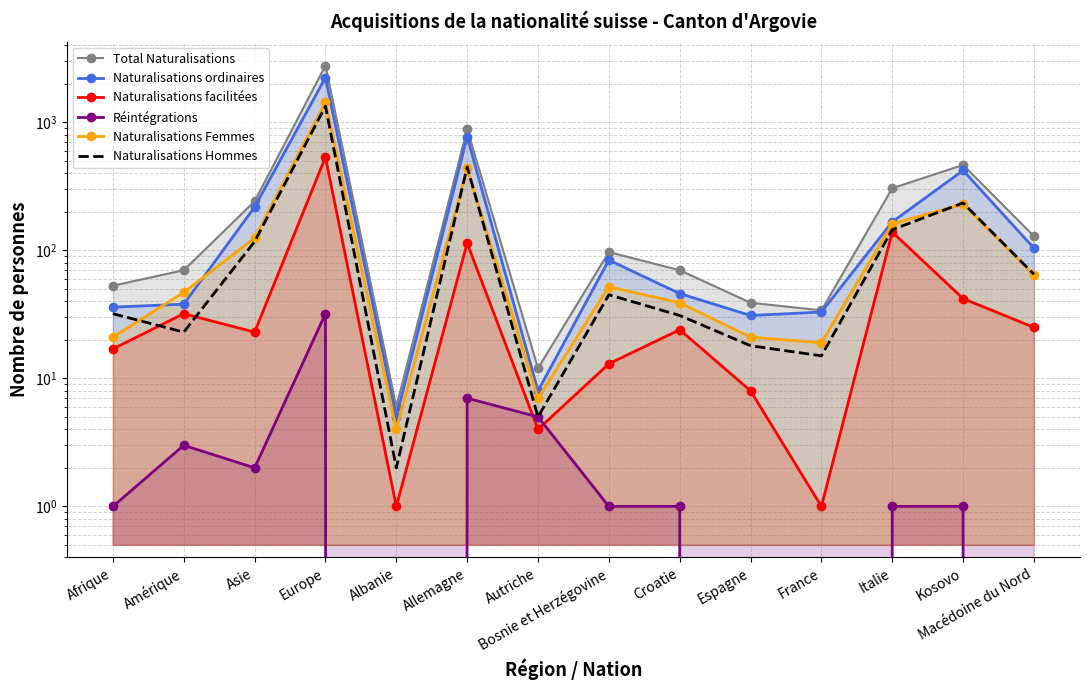

Which category has the lowest value in the Total Naturalisations series?

Albanie